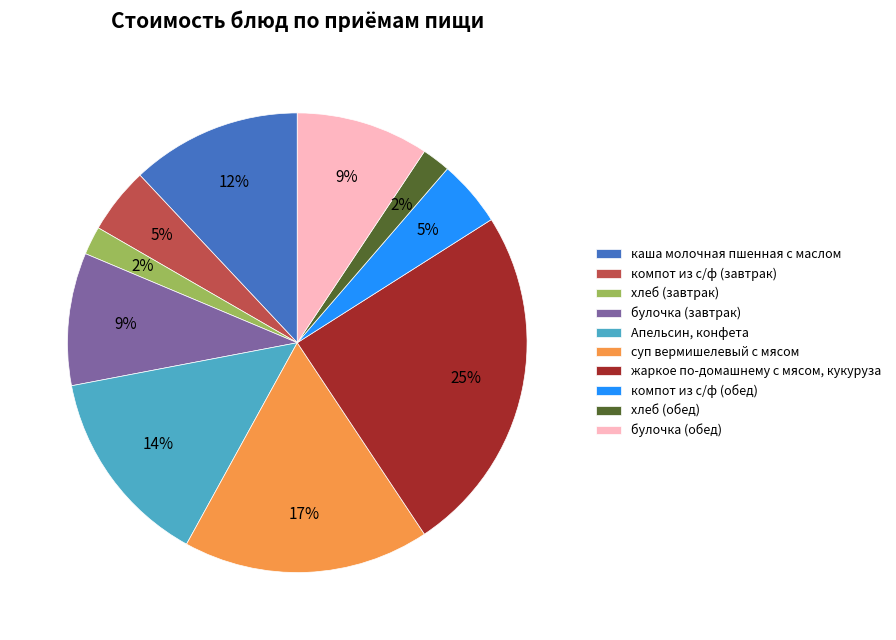

To the nearest percent, what percentage of the pie is каша молочная пшенная с маслом?

12%